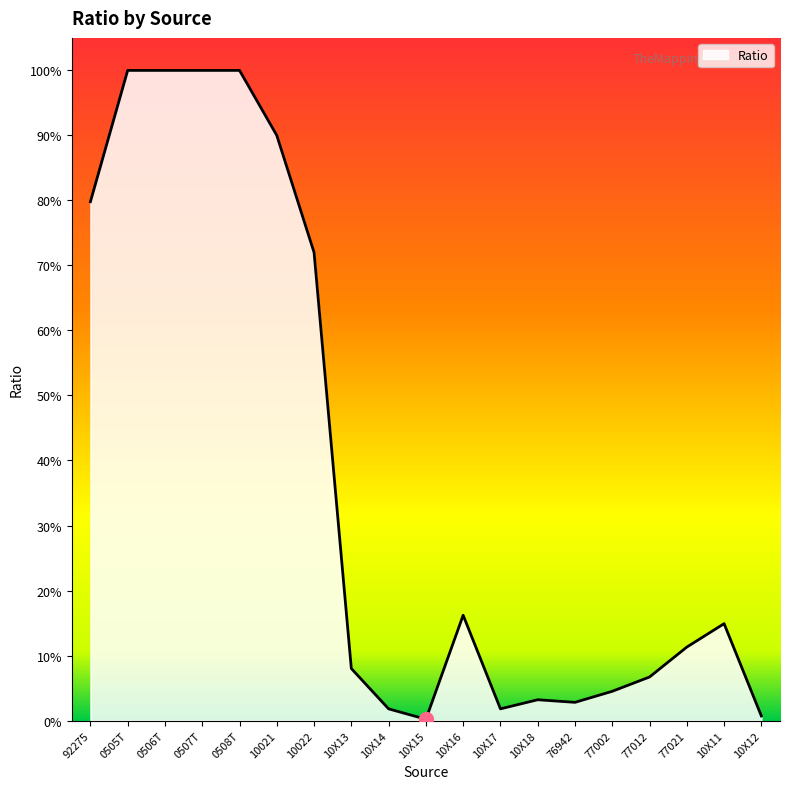

Does the chart display data point markers on the line(s)?

No